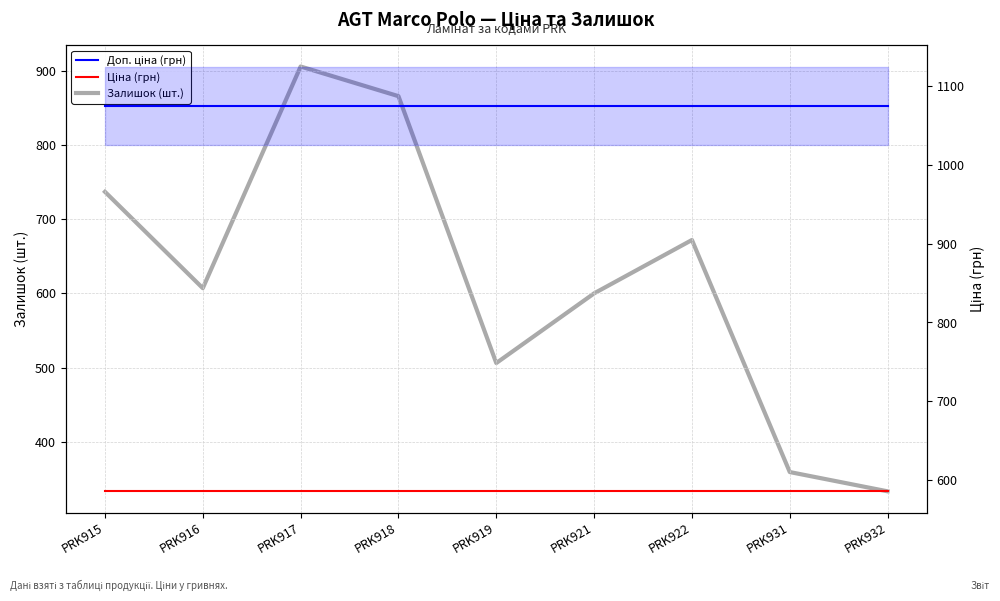

True or false: Доп. ціна (грн) has a value of 1783.4 at PRK916.

False